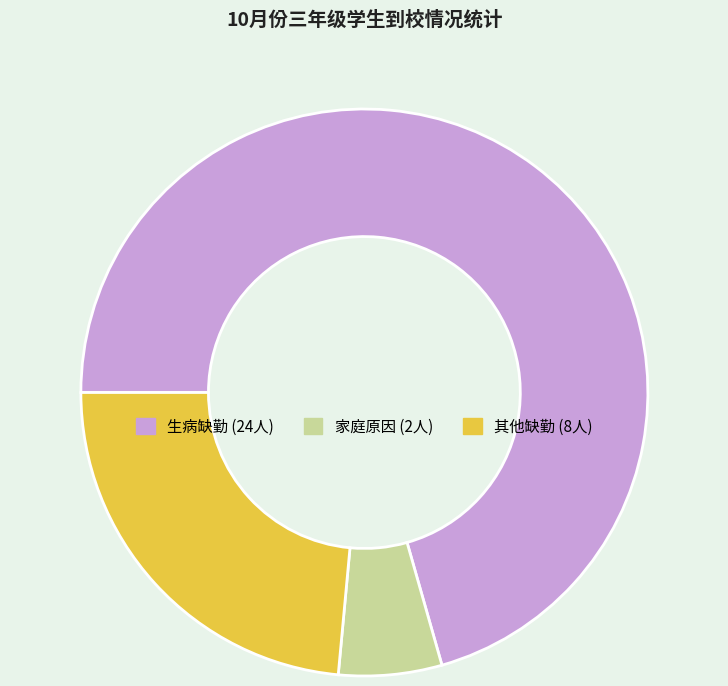

Is there any slice that represents more than half of the pie?

Yes